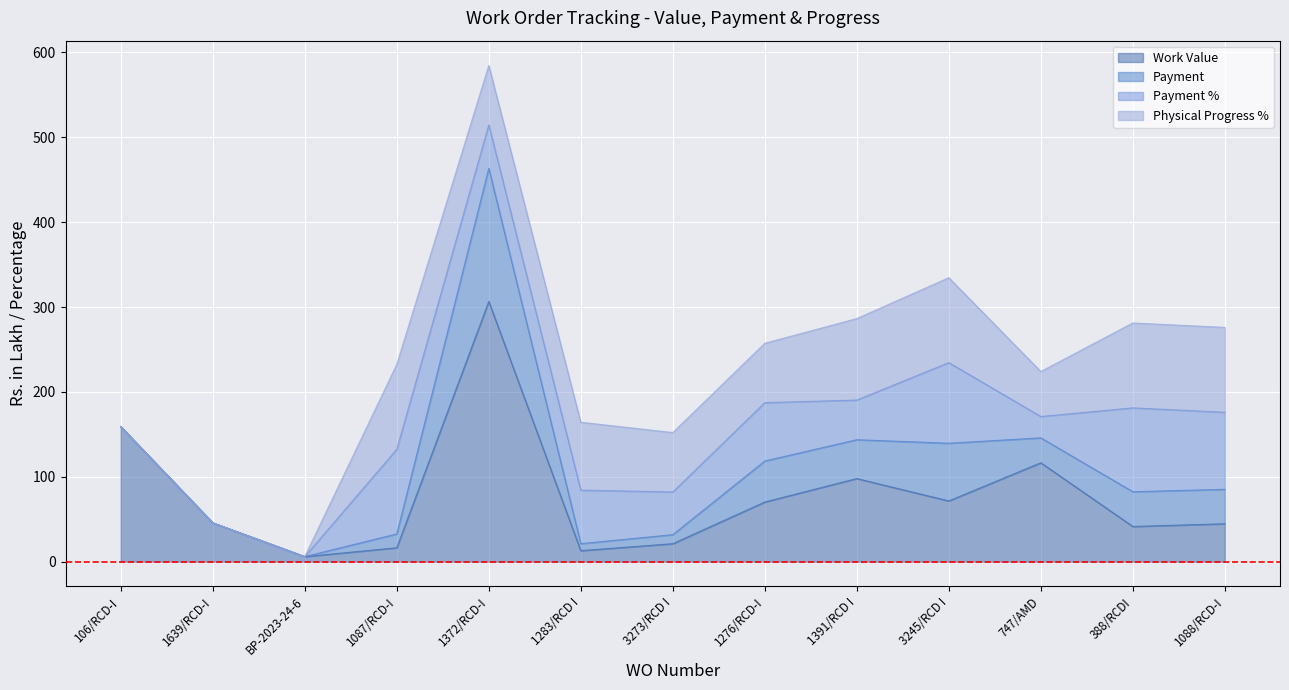

What is the highest value of the Work Value series?

306.6